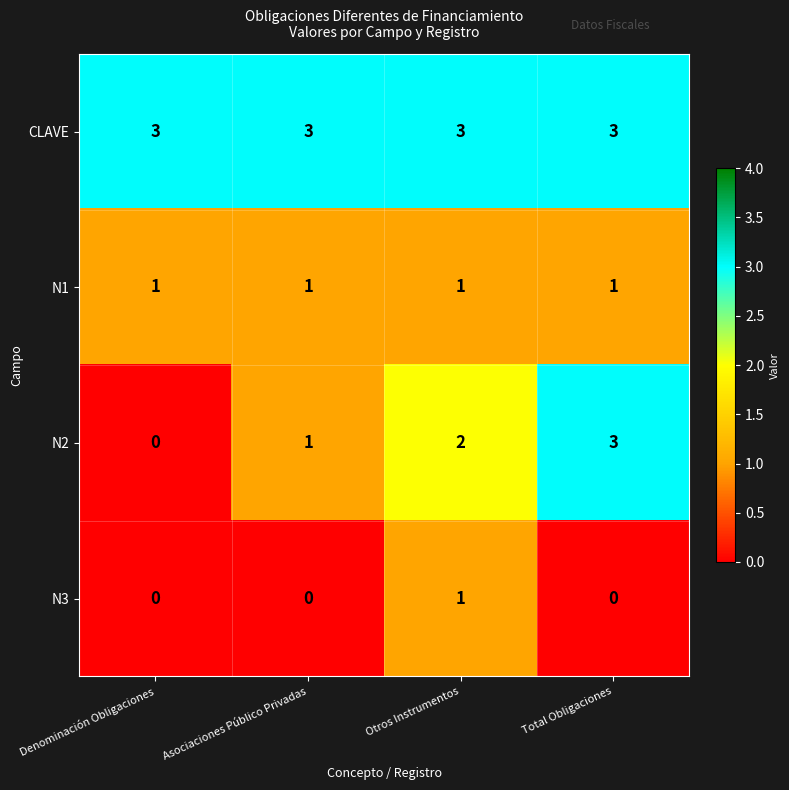

True or false: N1 has a value of 0 at Asociaciones Público Privadas.

False